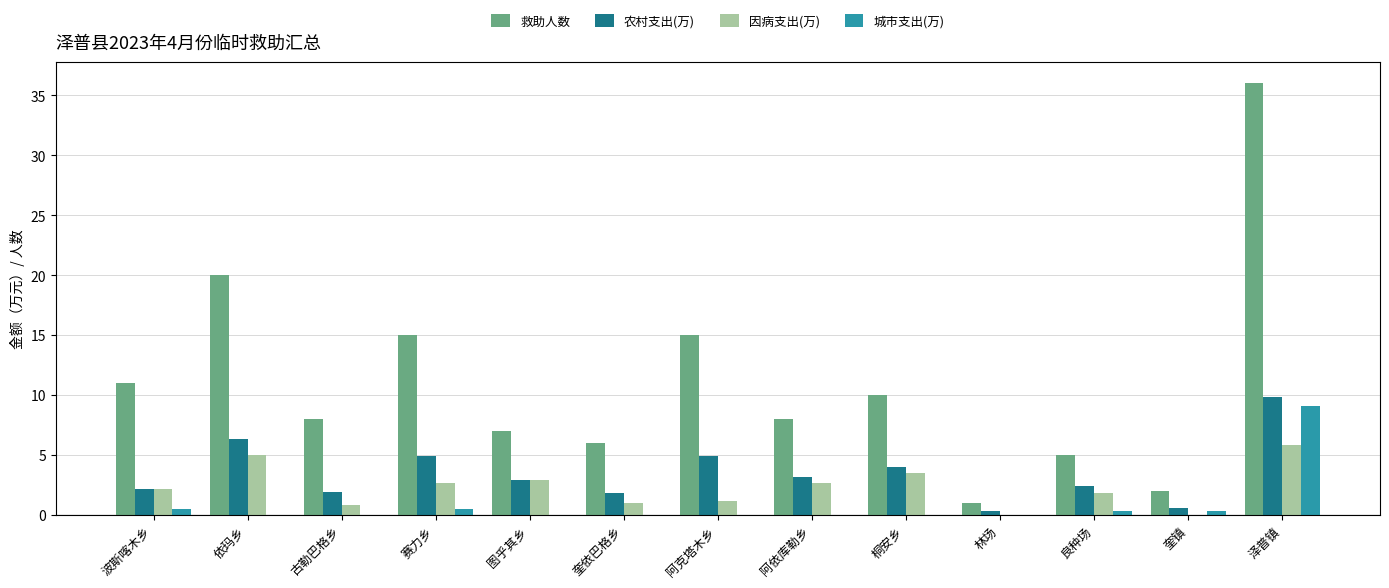

Is it true that 救助人数 equals 3.9 at 阿依库勒乡?

False